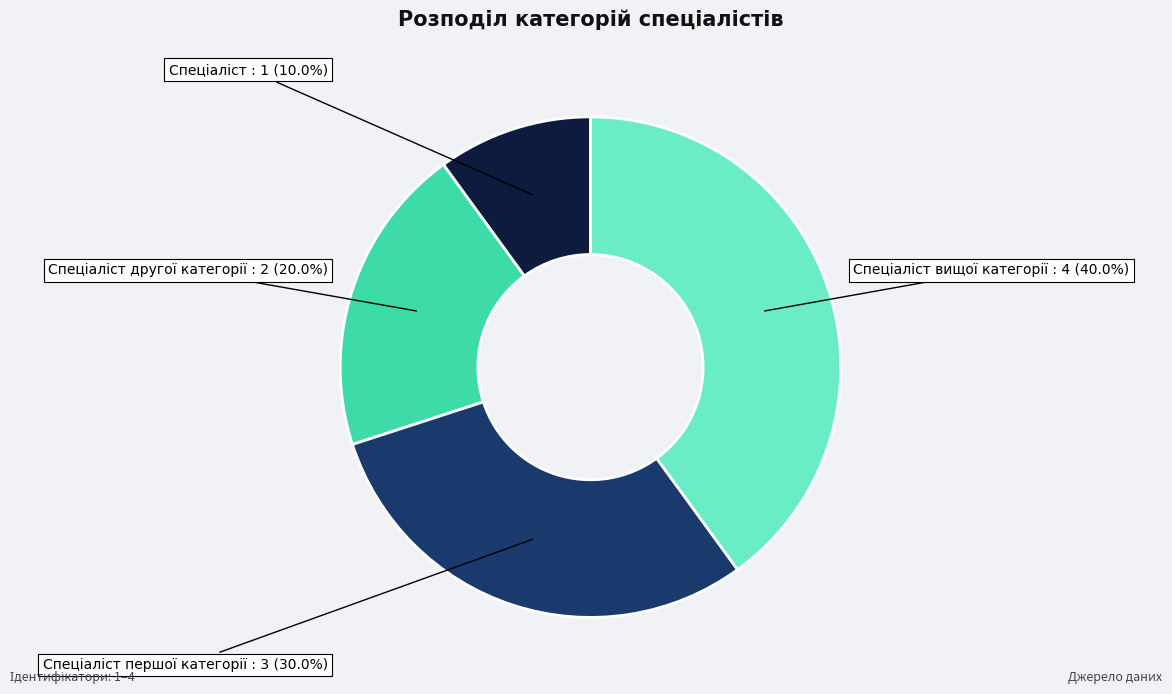

Is there a majority slice in this chart?

No